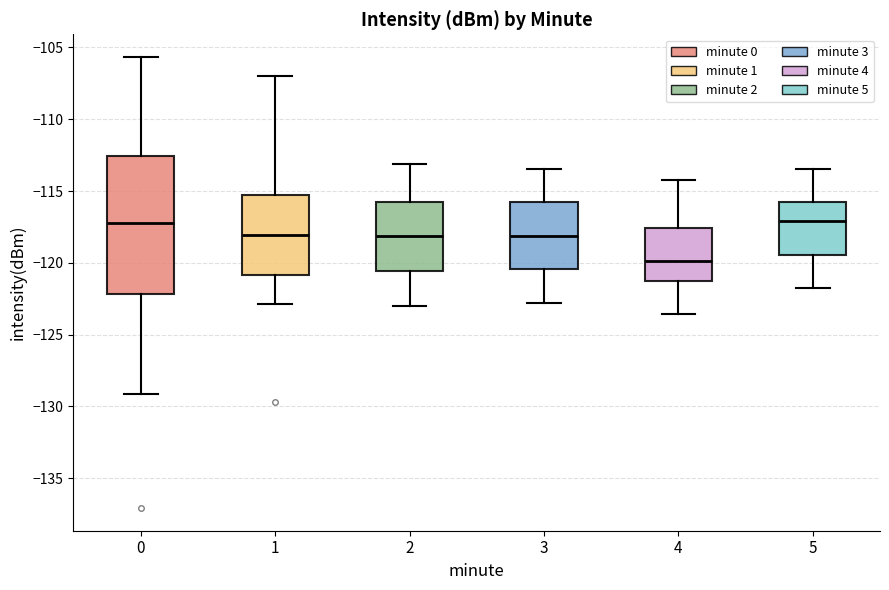

Where does the upper whisker of the box at x = 3 end on the y-axis? The values are not printed on the chart, so give them approximately, as read against the axis.

-113.5